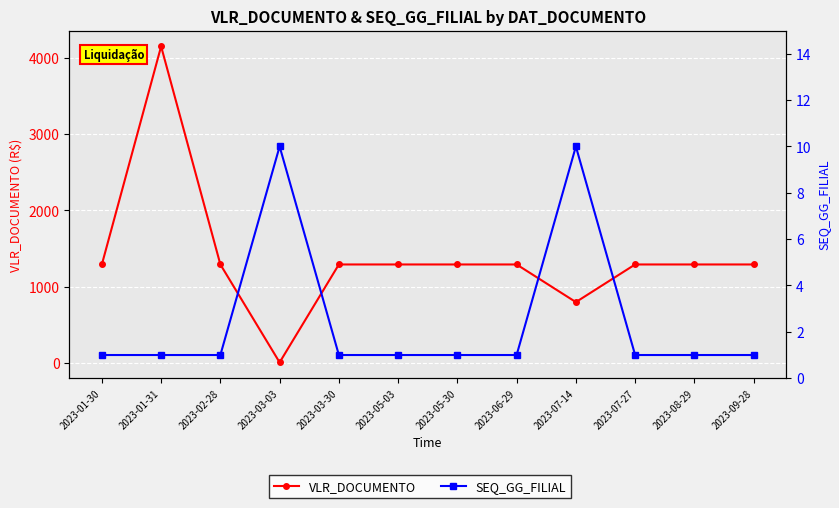

Is this an area chart (filled region under the line)?

No